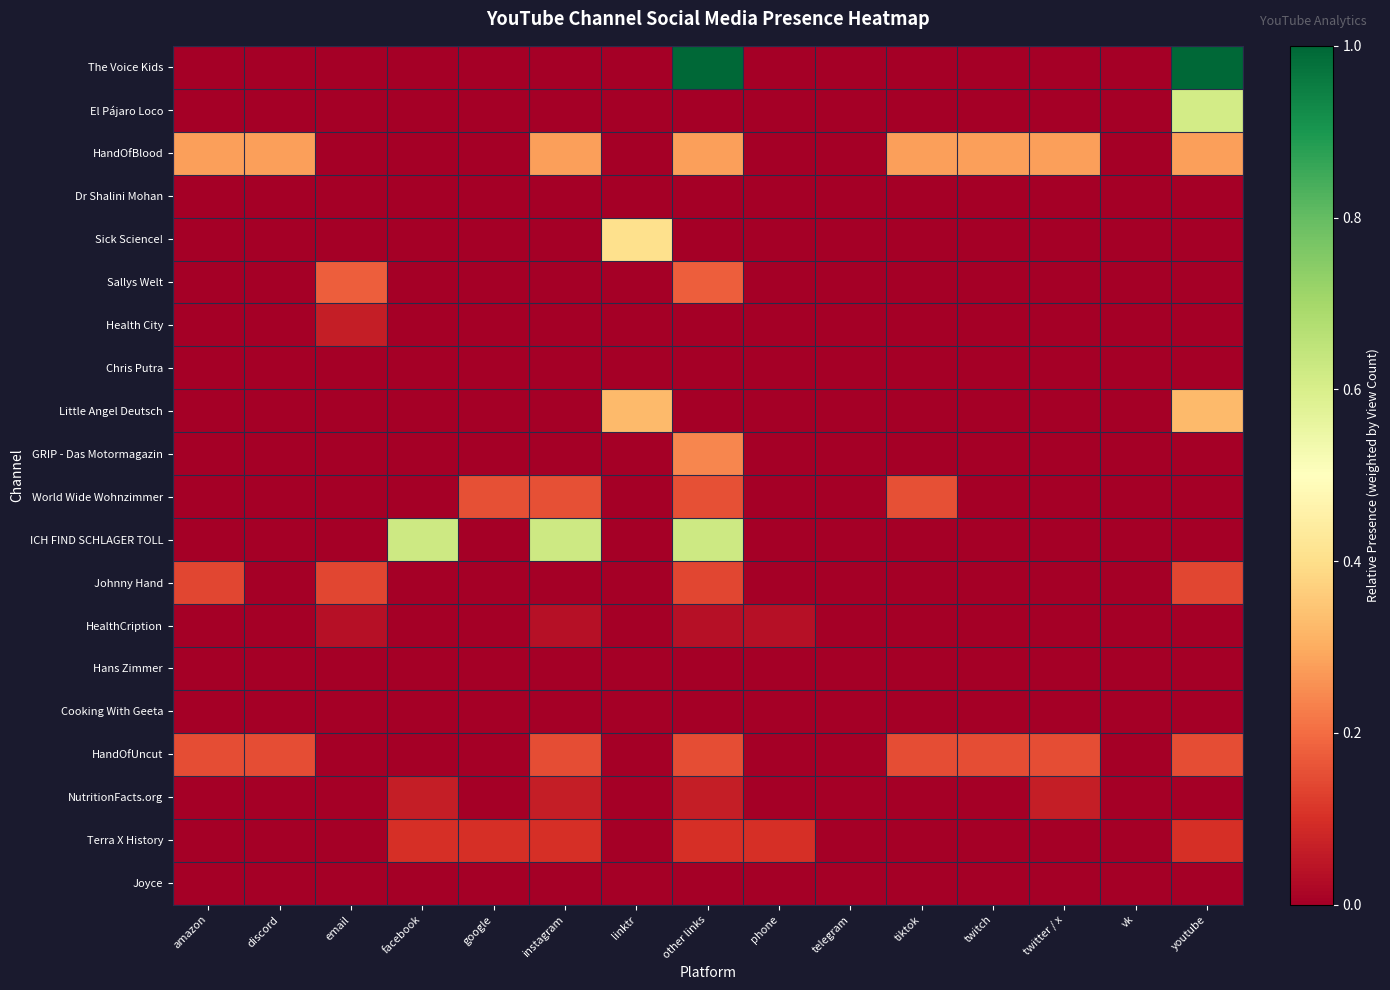

Reading left to right, what are all the values shown in this chart?

The Voice Kids: amazon=0.0	discord=0.0	email=0.0	facebook=0.0	google=0.0	instagram=0.0	linktr=0.0	other links=1.0	phone=0.0	telegram=0.0	tiktok=0.0	twitch=0.0	twitter / x=0.0	vk=0.0	youtube=1.0
El Pájaro Loco: amazon=0.0	discord=0.0	email=0.0	facebook=0.0	google=0.0	instagram=0.0	linktr=0.0	other links=0.0	phone=0.0	telegram=0.0	tiktok=0.0	twitch=0.0	twitter / x=0.0	vk=0.0	youtube=0.6
HandOfBlood: amazon=0.3	discord=0.3	email=0.0	facebook=0.0	google=0.0	instagram=0.3	linktr=0.0	other links=0.3	phone=0.0	telegram=0.0	tiktok=0.3	twitch=0.3	twitter / x=0.3	vk=0.0	youtube=0.3
Dr Shalini Mohan: amazon=0.0	discord=0.0	email=0.0	facebook=0.0	google=0.0	instagram=0.0	linktr=0.0	other links=0.0	phone=0.0	telegram=0.0	tiktok=0.0	twitch=0.0	twitter / x=0.0	vk=0.0	youtube=0.0
Sick Science!: amazon=0.0	discord=0.0	email=0.0	facebook=0.0	google=0.0	instagram=0.0	linktr=0.4	other links=0.0	phone=0.0	telegram=0.0	tiktok=0.0	twitch=0.0	twitter / x=0.0	vk=0.0	youtube=0.0
Sallys Welt: amazon=0.0	discord=0.0	email=0.2	facebook=0.0	google=0.0	instagram=0.0	linktr=0.0	other links=0.2	phone=0.0	telegram=0.0	tiktok=0.0	twitch=0.0	twitter / x=0.0	vk=0.0	youtube=0.0
Health City: amazon=0.0	discord=0.0	email=0.1	facebook=0.0	google=0.0	instagram=0.0	linktr=0.0	other links=0.0	phone=0.0	telegram=0.0	tiktok=0.0	twitch=0.0	twitter / x=0.0	vk=0.0	youtube=0.0
Chris Putra: amazon=0.0	discord=0.0	email=0.0	facebook=0.0	google=0.0	instagram=0.0	linktr=0.0	other links=0.0	phone=0.0	telegram=0.0	tiktok=0.0	twitch=0.0	twitter / x=0.0	vk=0.0	youtube=0.0
Little Angel Deutsch: amazon=0.0	discord=0.0	email=0.0	facebook=0.0	google=0.0	instagram=0.0	linktr=0.3	other links=0.0	phone=0.0	telegram=0.0	tiktok=0.0	twitch=0.0	twitter / x=0.0	vk=0.0	youtube=0.3
GRIP - Das Motormagazin: amazon=0.0	discord=0.0	email=0.0	facebook=0.0	google=0.0	instagram=0.0	linktr=0.0	other links=0.2	phone=0.0	telegram=0.0	tiktok=0.0	twitch=0.0	twitter / x=0.0	vk=0.0	youtube=0.0
World Wide Wohnzimmer: amazon=0.0	discord=0.0	email=0.0	facebook=0.0	google=0.2	instagram=0.2	linktr=0.0	other links=0.2	phone=0.0	telegram=0.0	tiktok=0.2	twitch=0.0	twitter / x=0.0	vk=0.0	youtube=0.0
ICH FIND SCHLAGER TOLL: amazon=0.0	discord=0.0	email=0.0	facebook=0.6	google=0.0	instagram=0.6	linktr=0.0	other links=0.6	phone=0.0	telegram=0.0	tiktok=0.0	twitch=0.0	twitter / x=0.0	vk=0.0	youtube=0.0
Johnny Hand: amazon=0.1	discord=0.0	email=0.1	facebook=0.0	google=0.0	instagram=0.0	linktr=0.0	other links=0.1	phone=0.0	telegram=0.0	tiktok=0.0	twitch=0.0	twitter / x=0.0	vk=0.0	youtube=0.1
HealthCription: amazon=0.0	discord=0.0	email=0.0	facebook=0.0	google=0.0	instagram=0.0	linktr=0.0	other links=0.0	phone=0.0	telegram=0.0	tiktok=0.0	twitch=0.0	twitter / x=0.0	vk=0.0	youtube=0.0
Hans Zimmer: amazon=0.0	discord=0.0	email=0.0	facebook=0.0	google=0.0	instagram=0.0	linktr=0.0	other links=0.0	phone=0.0	telegram=0.0	tiktok=0.0	twitch=0.0	twitter / x=0.0	vk=0.0	youtube=0.0
Cooking With Geeta: amazon=0.0	discord=0.0	email=0.0	facebook=0.0	google=0.0	instagram=0.0	linktr=0.0	other links=0.0	phone=0.0	telegram=0.0	tiktok=0.0	twitch=0.0	twitter / x=0.0	vk=0.0	youtube=0.0
HandOfUncut: amazon=0.1	discord=0.1	email=0.0	facebook=0.0	google=0.0	instagram=0.1	linktr=0.0	other links=0.1	phone=0.0	telegram=0.0	tiktok=0.1	twitch=0.1	twitter / x=0.1	vk=0.0	youtube=0.1
NutritionFacts.org: amazon=0.0	discord=0.0	email=0.0	facebook=0.1	google=0.0	instagram=0.1	linktr=0.0	other links=0.1	phone=0.0	telegram=0.0	tiktok=0.0	twitch=0.0	twitter / x=0.1	vk=0.0	youtube=0.0
Terra X History: amazon=0.0	discord=0.0	email=0.0	facebook=0.1	google=0.1	instagram=0.1	linktr=0.0	other links=0.1	phone=0.1	telegram=0.0	tiktok=0.0	twitch=0.0	twitter / x=0.0	vk=0.0	youtube=0.1
Joyce: amazon=0.0	discord=0.0	email=0.0	facebook=0.0	google=0.0	instagram=0.0	linktr=0.0	other links=0.0	phone=0.0	telegram=0.0	tiktok=0.0	twitch=0.0	twitter / x=0.0	vk=0.0	youtube=0.0